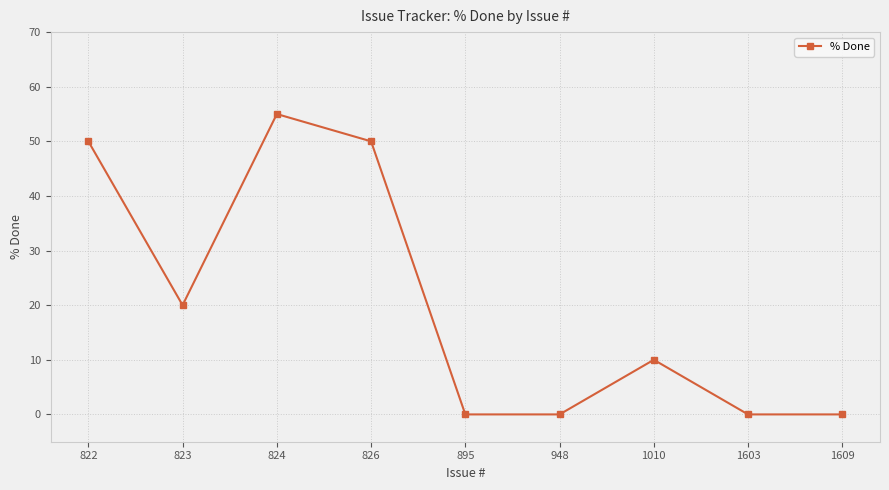

What is the difference between the maximum and minimum values?

55